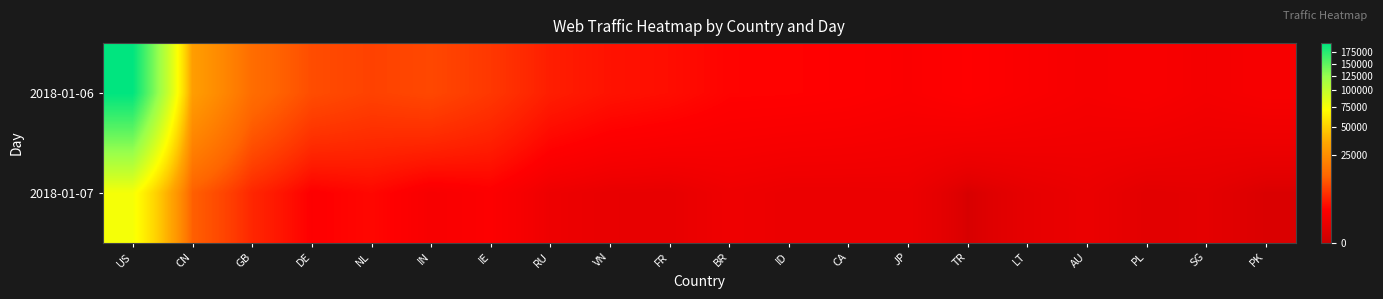

List the series in order of their peak value, lowest first.

2018-01-07, 2018-01-06